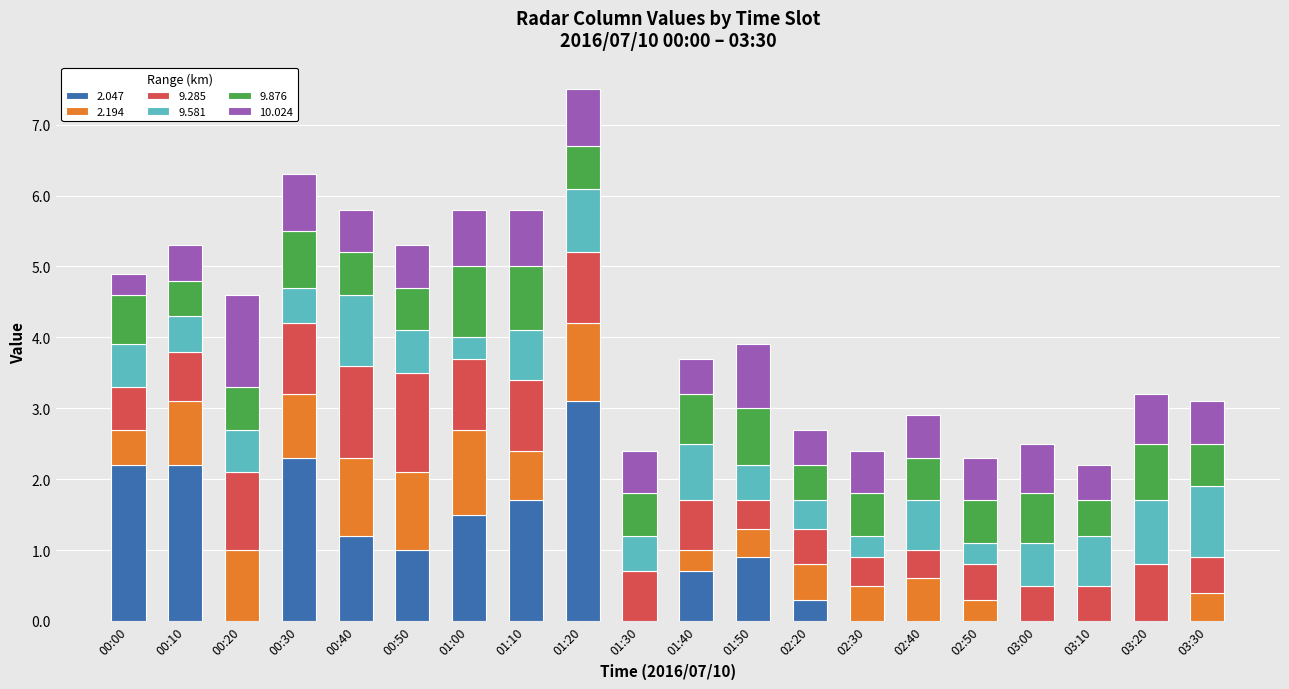

What is the highest value of the 2.047 series?

3.1